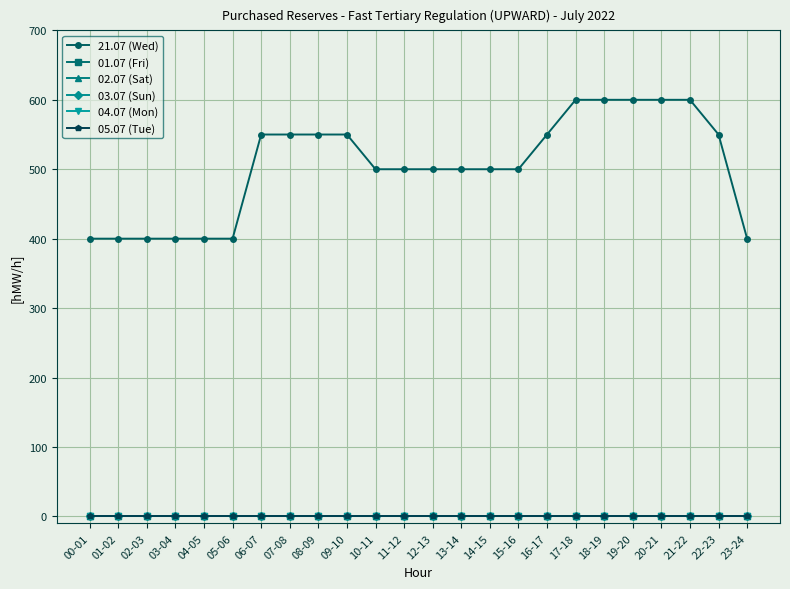

How many lines are shown in the chart?

6